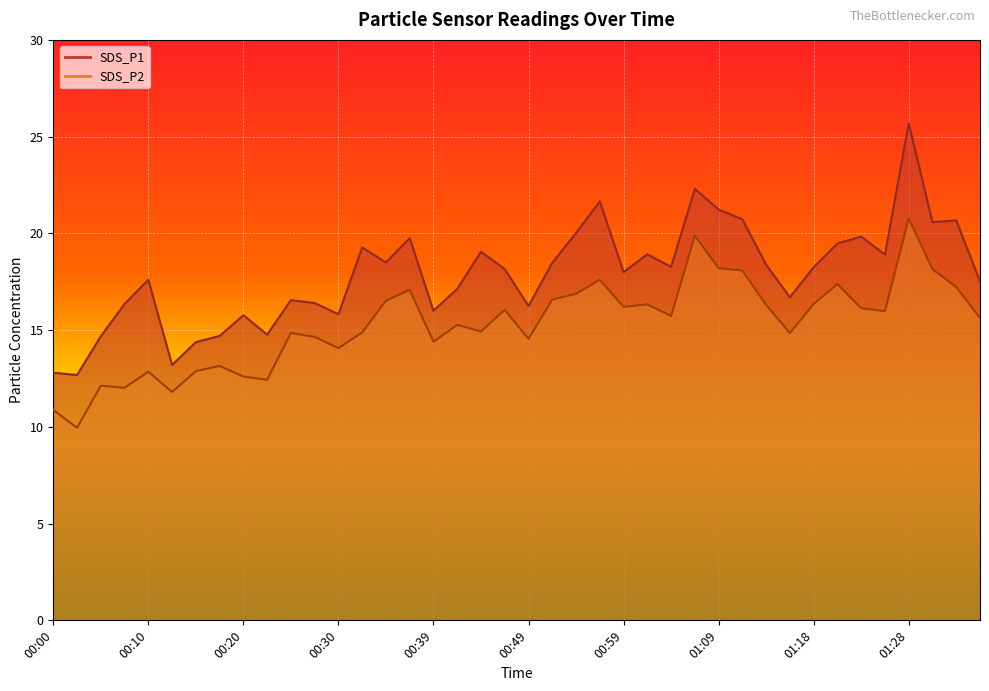

What is the label of the 27th point from the right?

00:32